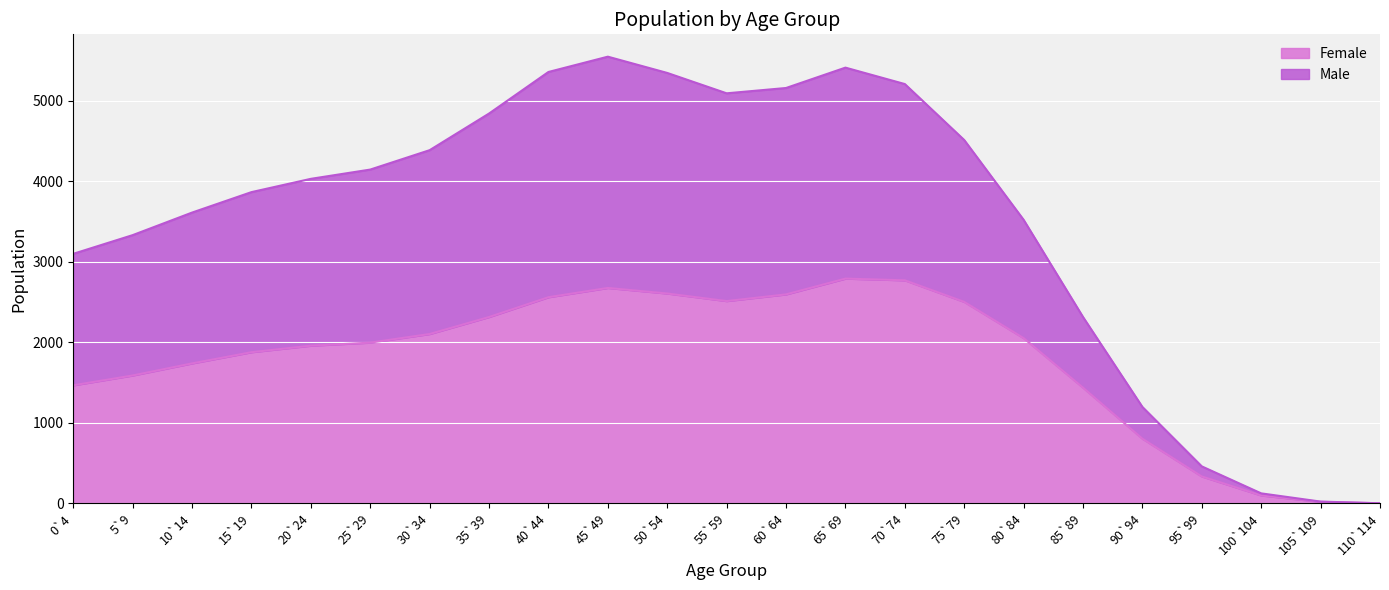

What is the label of the 11th point from the left?

50`54